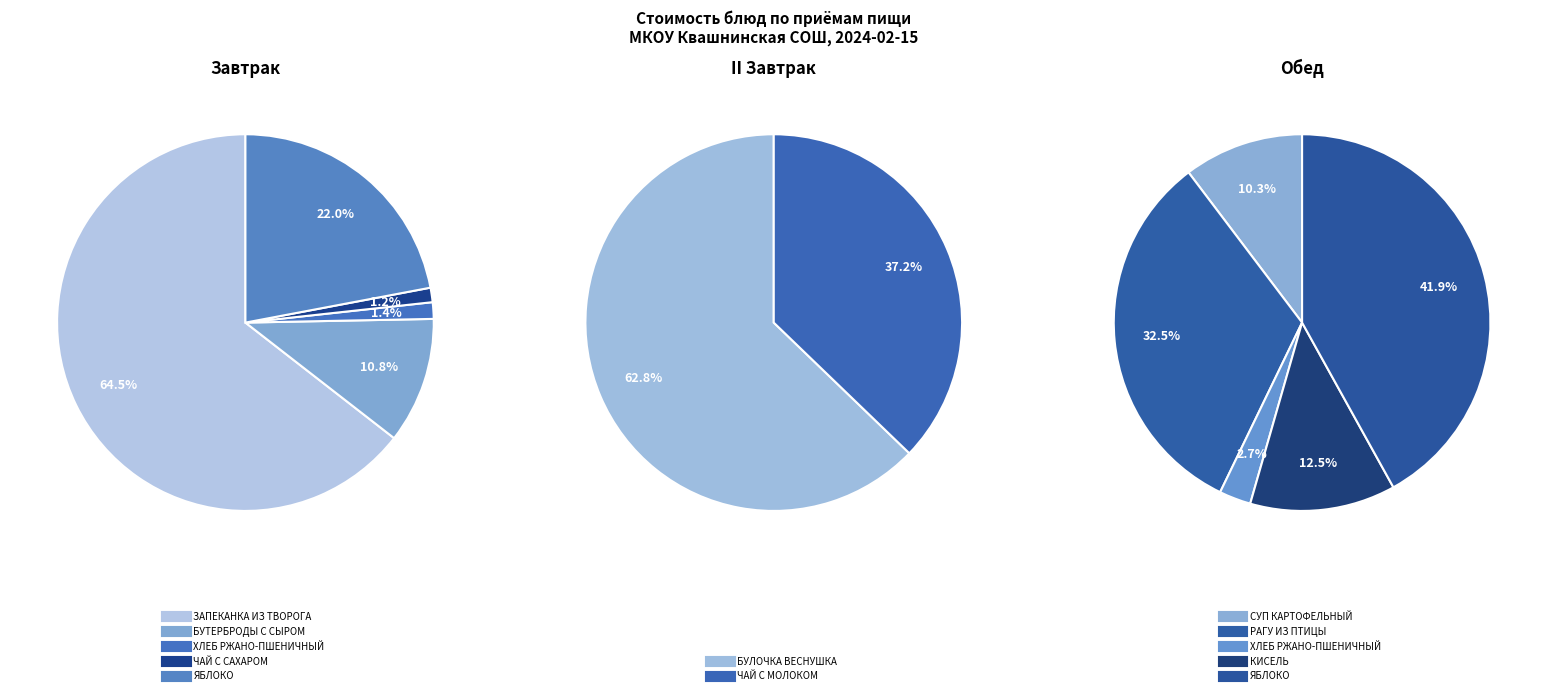

True or false: ХЛЕБ РЖАНО-ПШЕНИЧНЫЙ (1) accounts for 1% of the total.

True